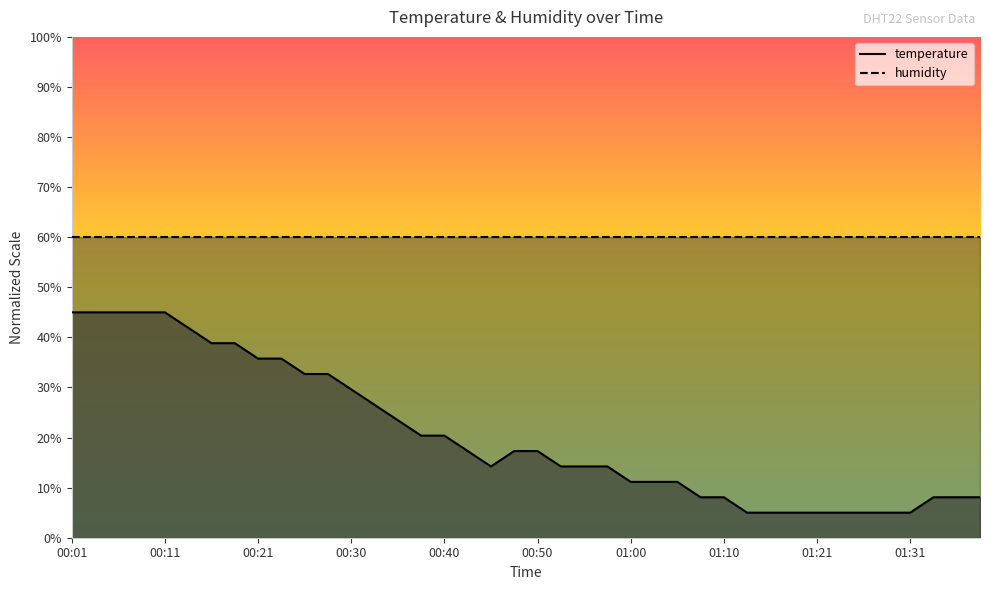

What position from the right is 00:18?

33